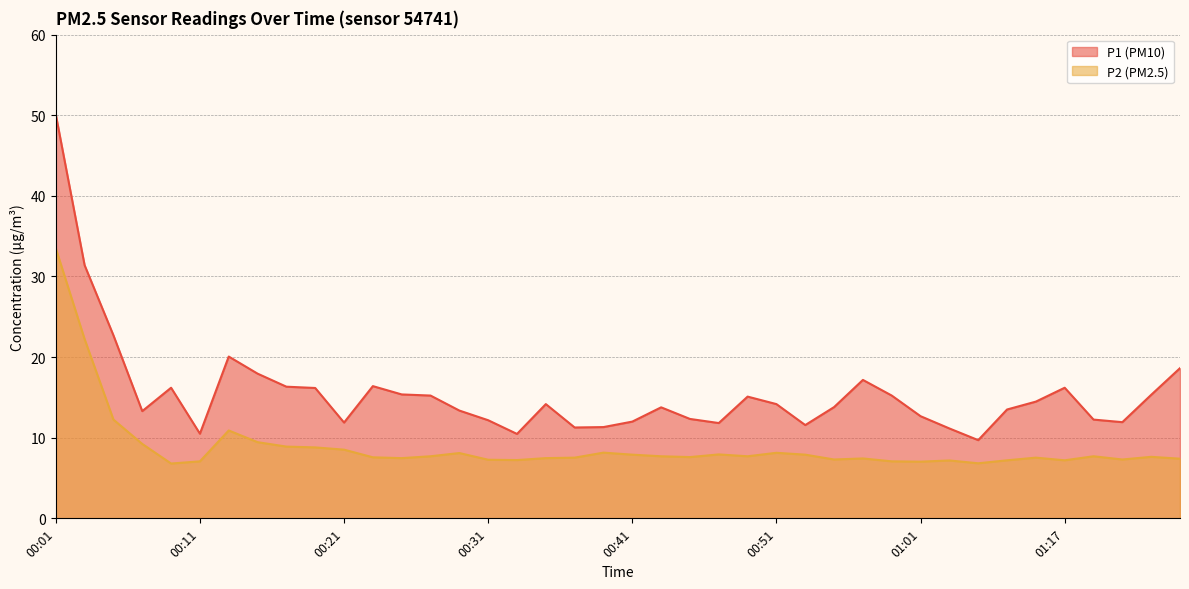

Reading left to right, extract all data points from this chart.

P1: 50.1	31.4	22.7	13.3	16.2	10.5	20.1	17.9	16.3	16.2	11.9	16.4	15.4	15.2	13.4	12.2	10.5	14.2	11.3	11.3	12.0	13.8	12.3	11.8	15.1	14.2	11.6	13.8	17.2	15.2	12.7	11.2	9.7	13.5	14.5	16.2	12.2	11.9	15.3	18.6
P2: 33.5	22.2	12.2	9.2	6.8	7.1	10.9	9.4	8.9	8.8	8.5	7.6	7.5	7.7	8.1	7.3	7.2	7.5	7.5	8.2	7.9	7.7	7.6	7.9	7.7	8.1	7.9	7.3	7.4	7.1	7.0	7.2	6.8	7.2	7.5	7.2	7.7	7.3	7.6	7.4